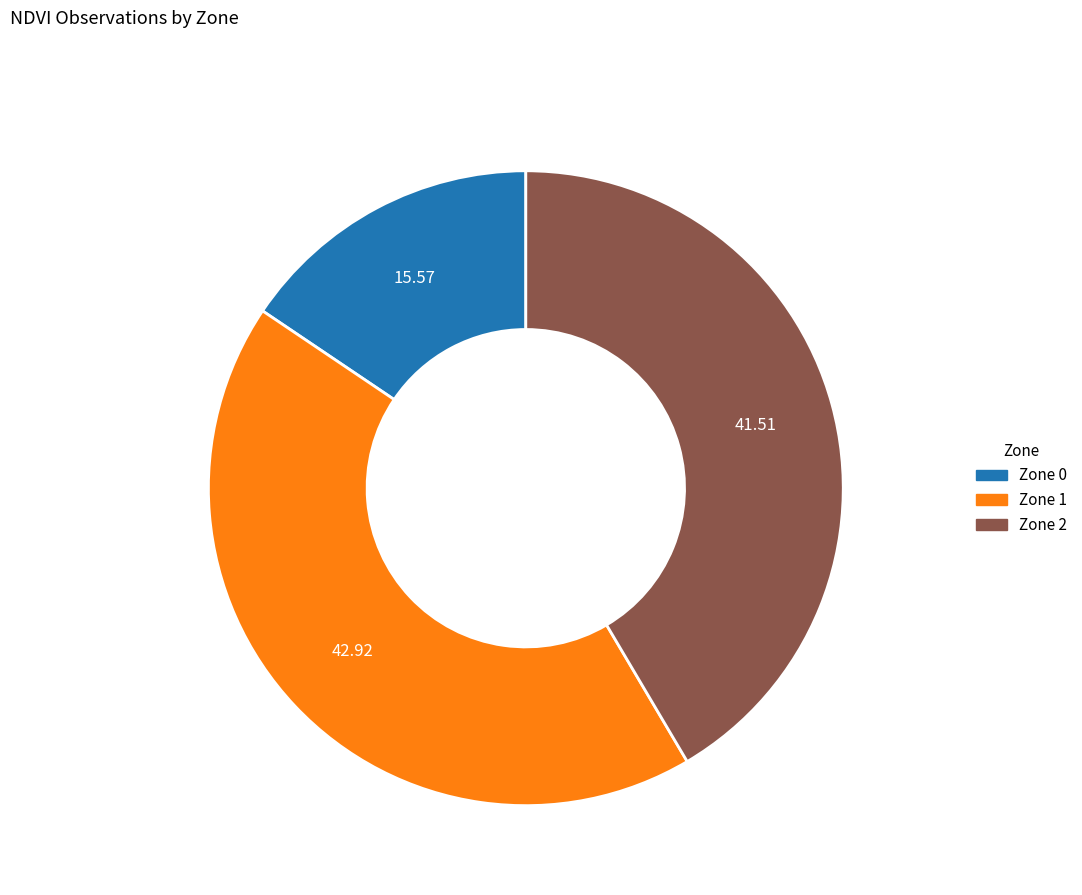

Does Zone 1 represent more than half of the total?

No